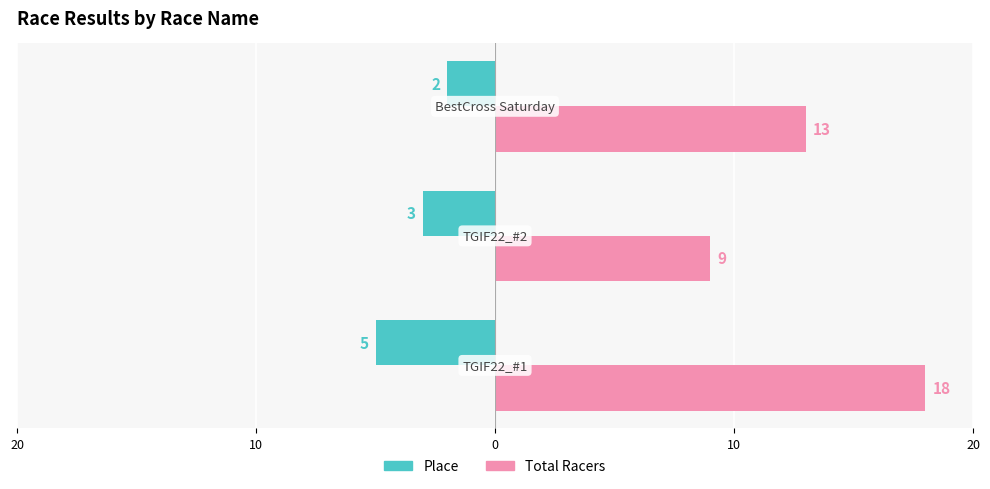

Reading right to left, transcribe all the data shown in this chart.

Place: -2	-3	-5
Total Racers: 13	9	18